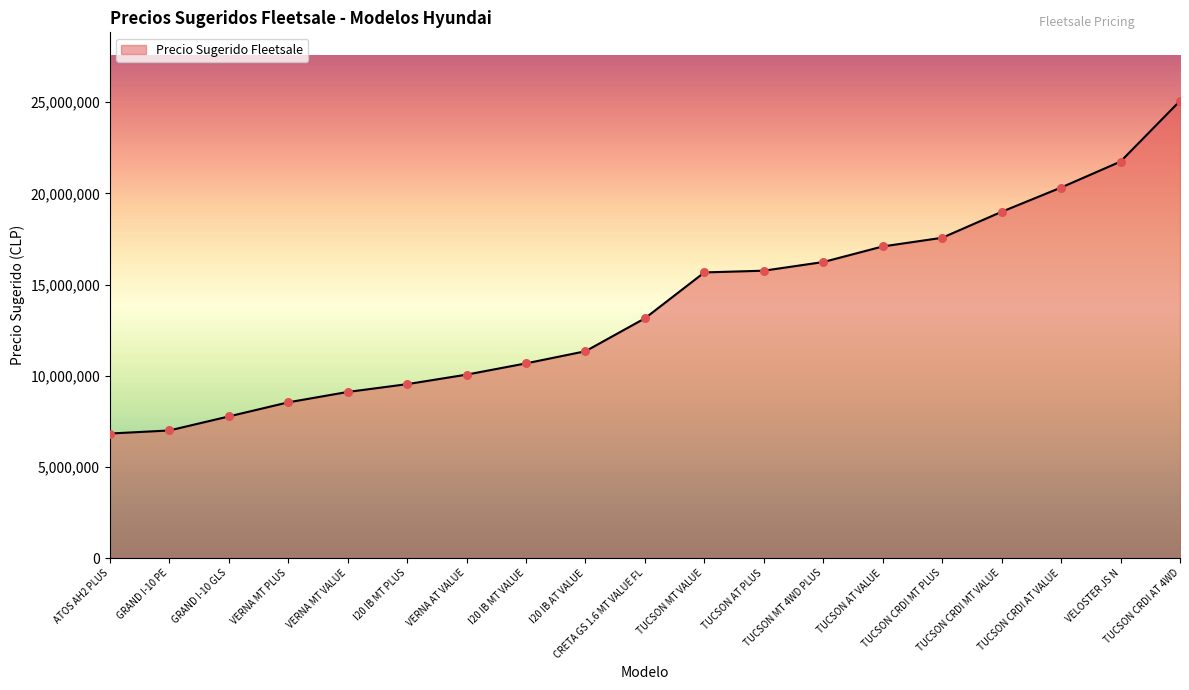

What is the smallest value displayed?

6830500